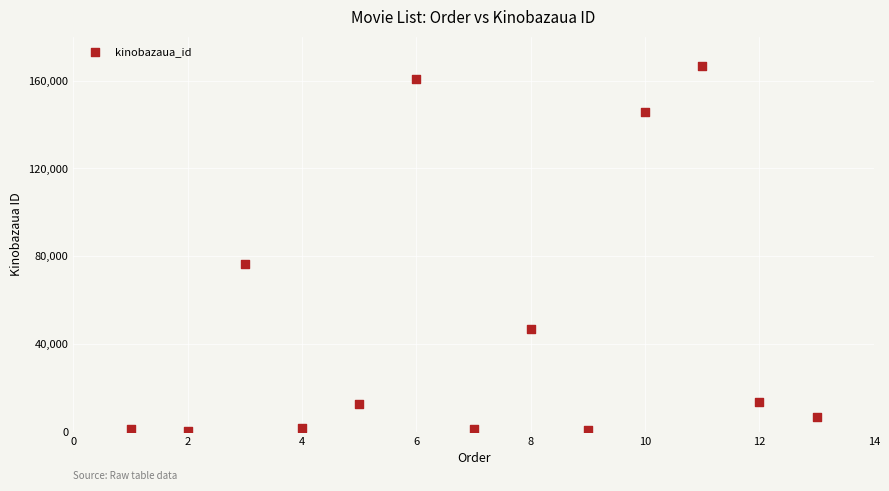

What Y value in the scatter plot is closest to 83425?

76304